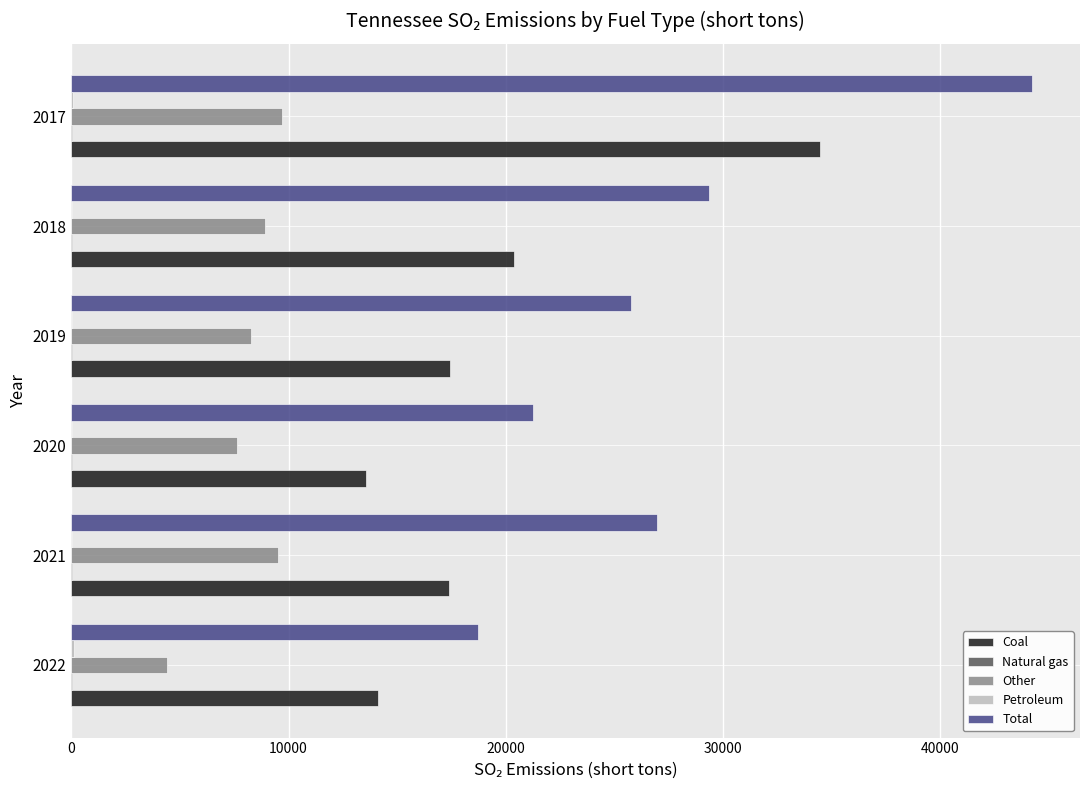

At which category is the sum across all series the highest?

2017